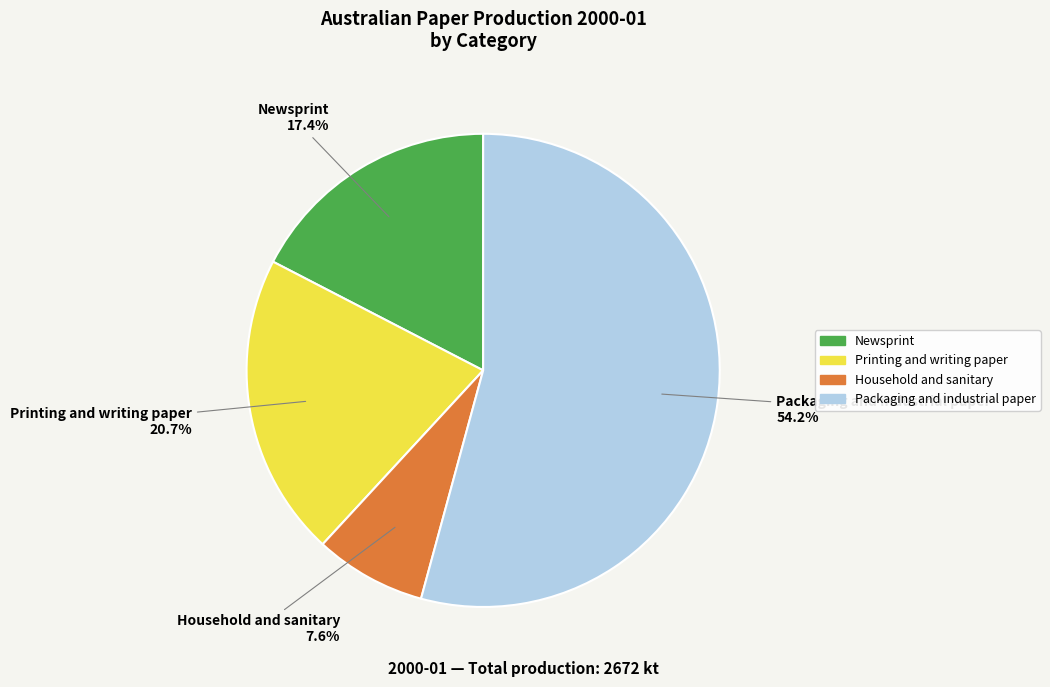

Which category has the smallest portion of the pie?

Household and sanitary